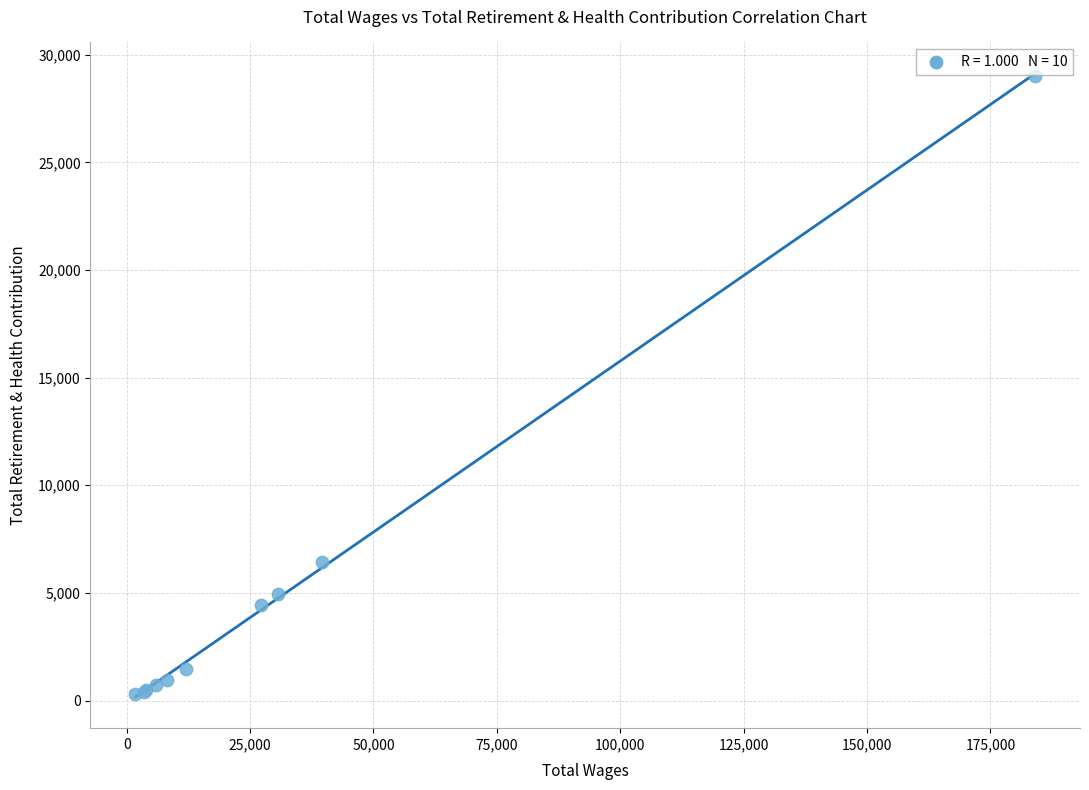

What Y value in the scatter plot is closest to 14659?

6439